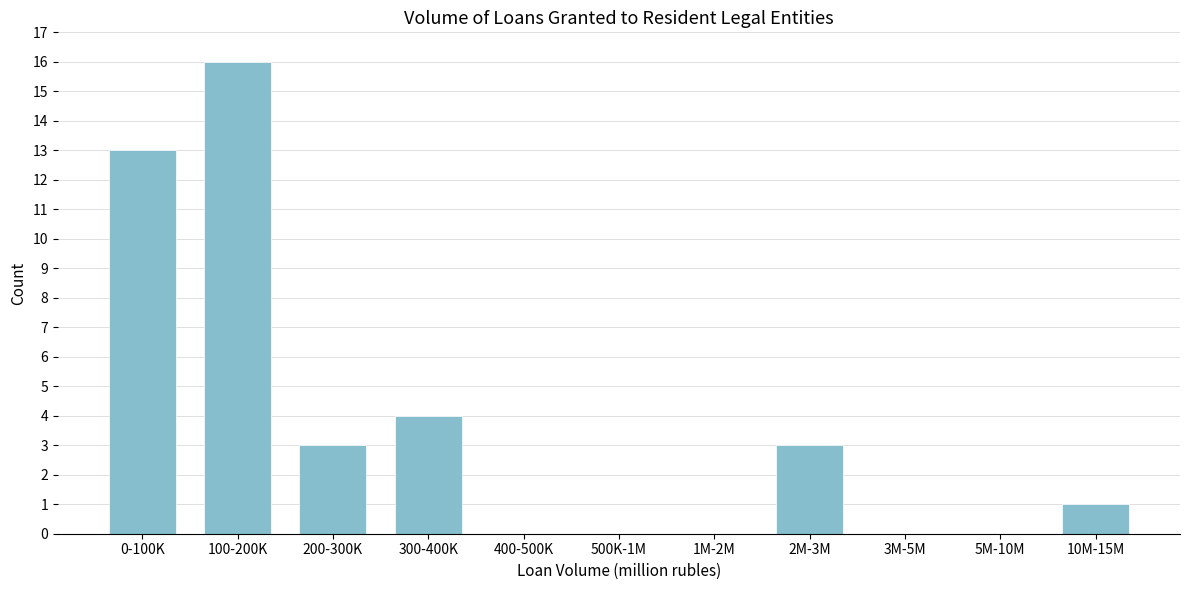

Reading left to right, transcribe all the data shown in this chart.

0-100K=13	100-200K=16	200-300K=3	300-400K=4	400-500K=0	500K-1M=0	1M-2M=0	2M-3M=3	3M-5M=0	5M-10M=0	10M-15M=1